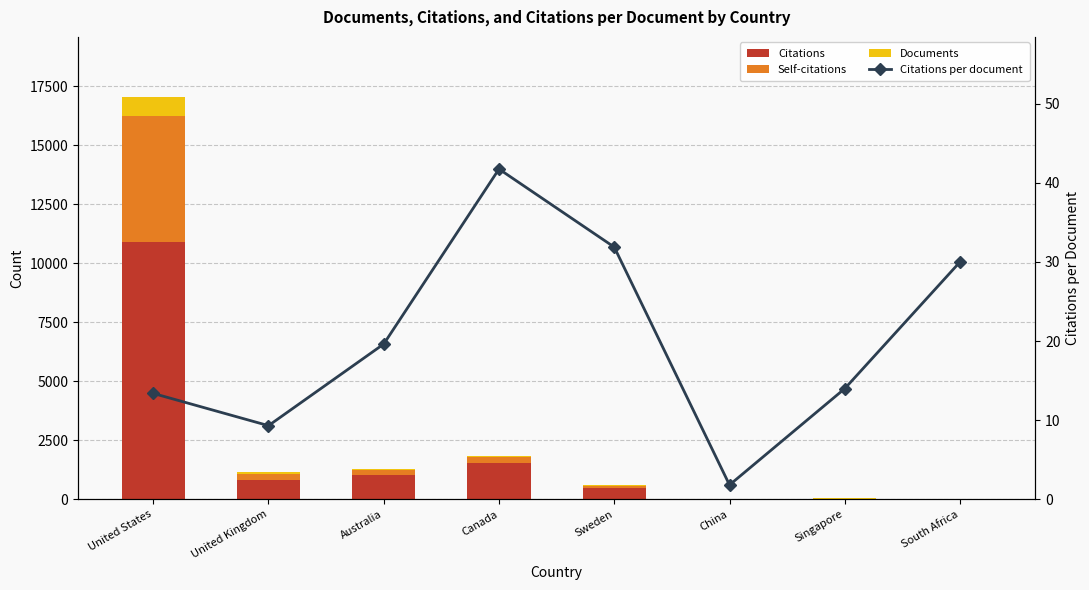

What is the lowest value of the Self-citations series?

2.0